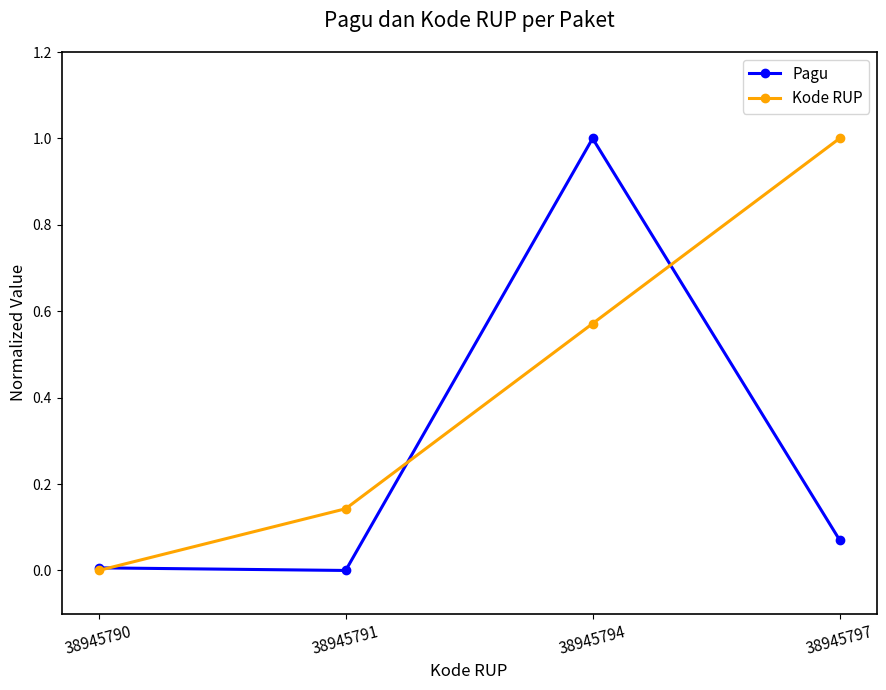

What is the difference between the maximum and minimum values in the Kode RUP series?

1.0